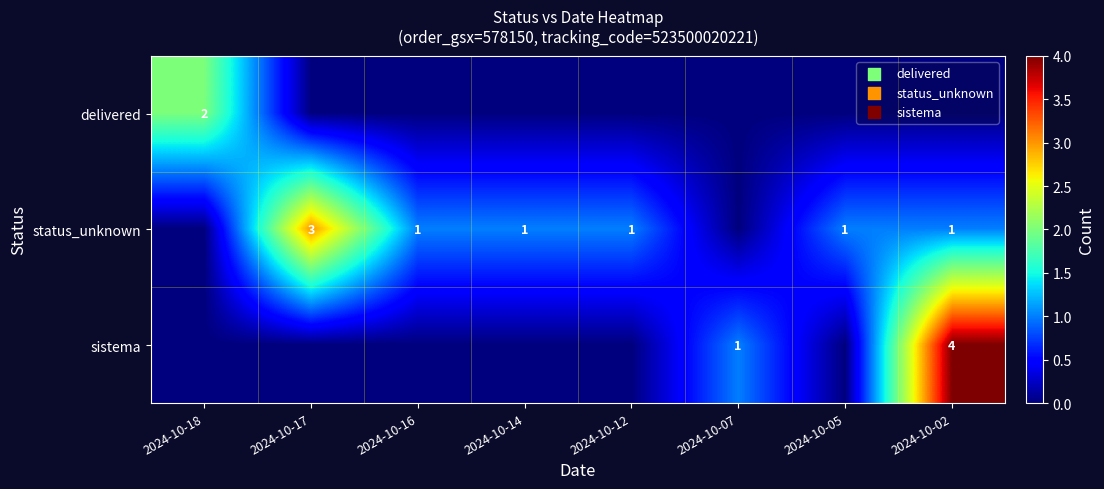

Which category has the highest value across all series?

2024-10-02